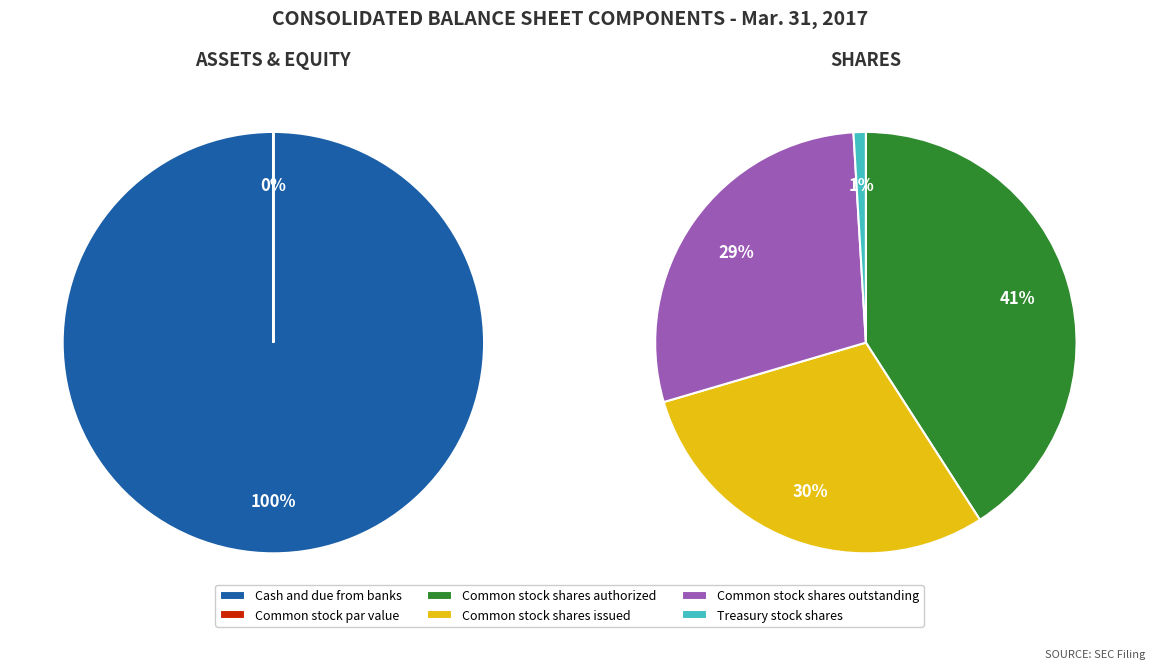

What percentage is NOT represented by Common stock shares issued?

70.5%